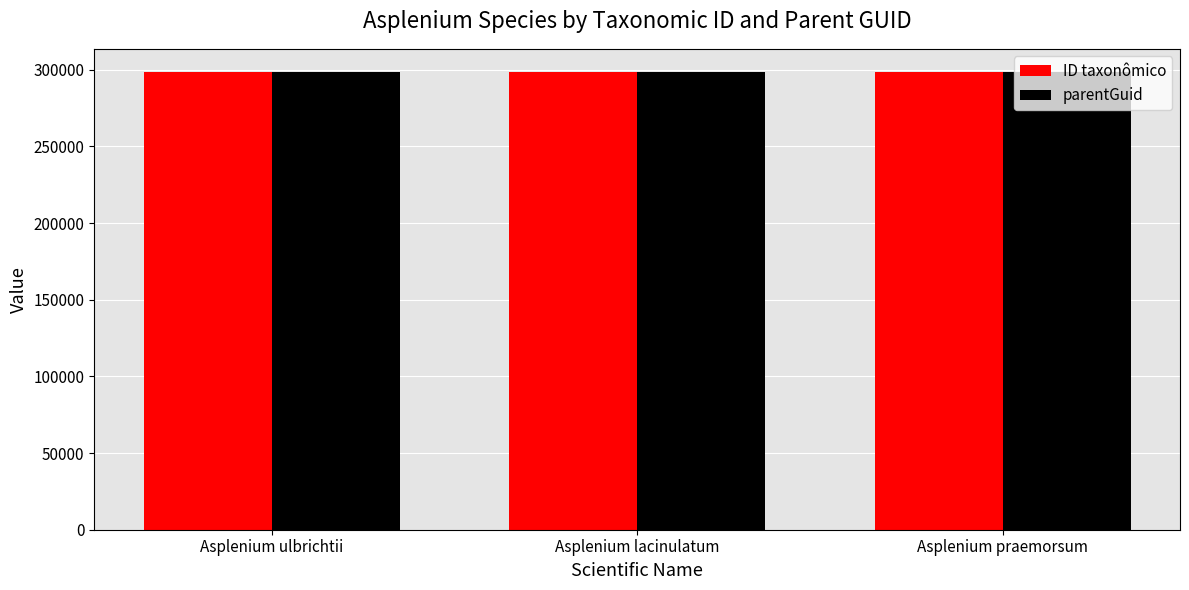

What is the highest value of the ID taxonômico series?

298729